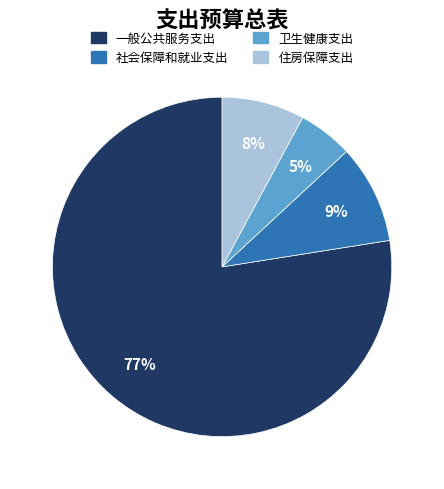

To the nearest percent, what is the difference between the 社会保障和就业支出 and 卫生健康支出 slice percentages?

4%